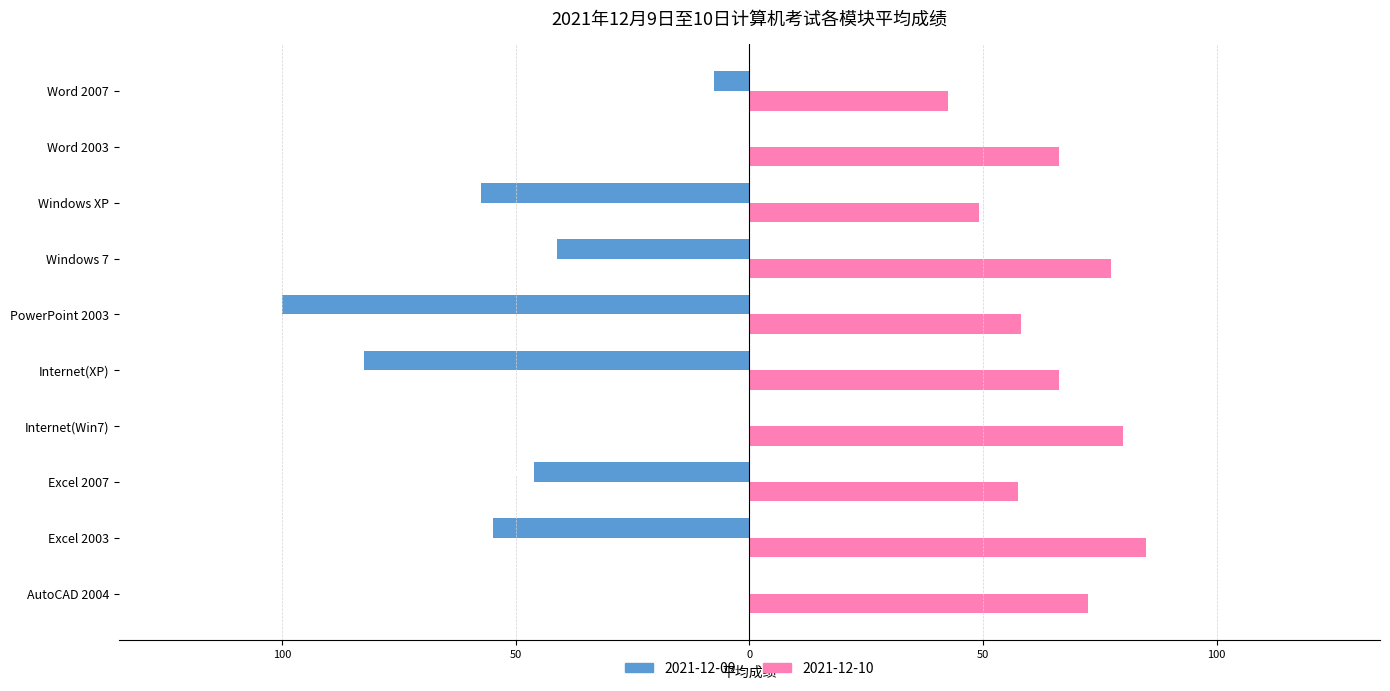

Which series has the widest spread of values?

2021-12-09